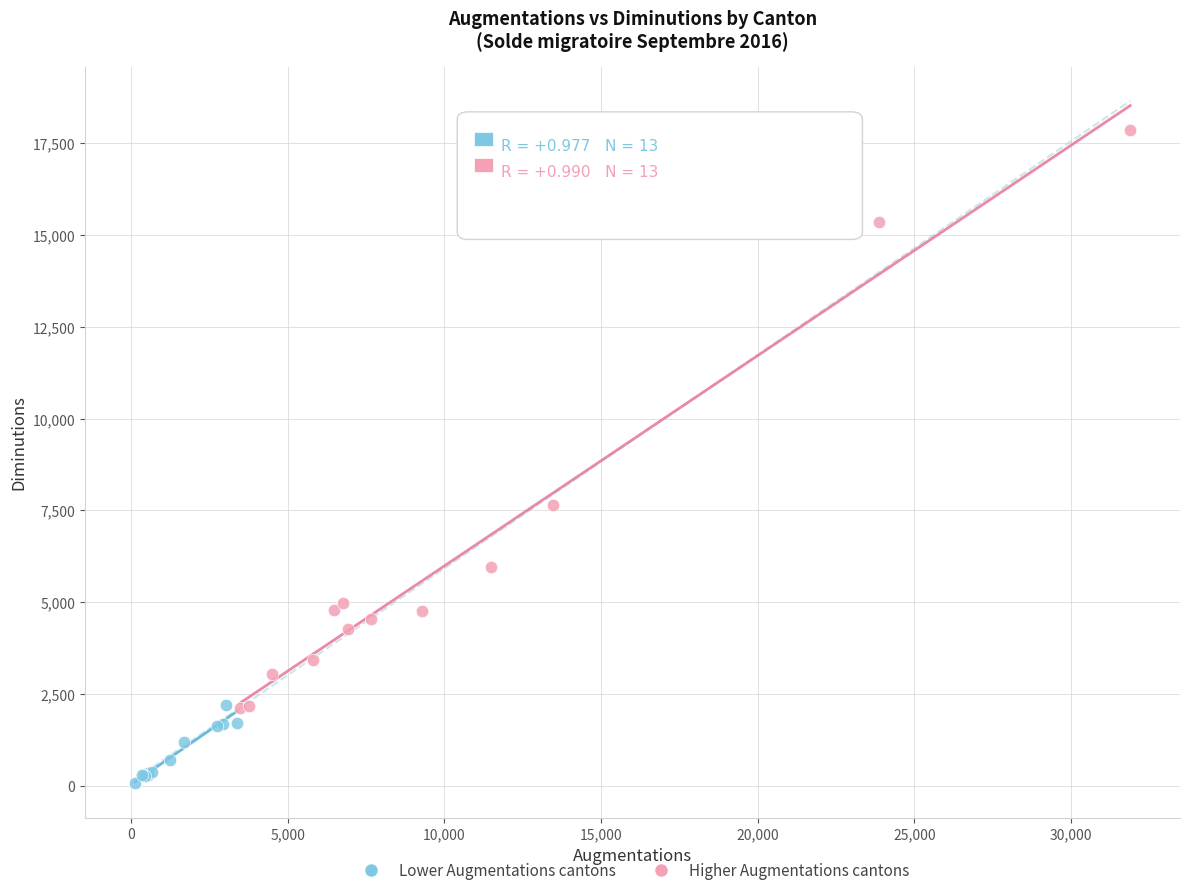

Which series contains the lowest Y value?

Lower Augmentations cantons